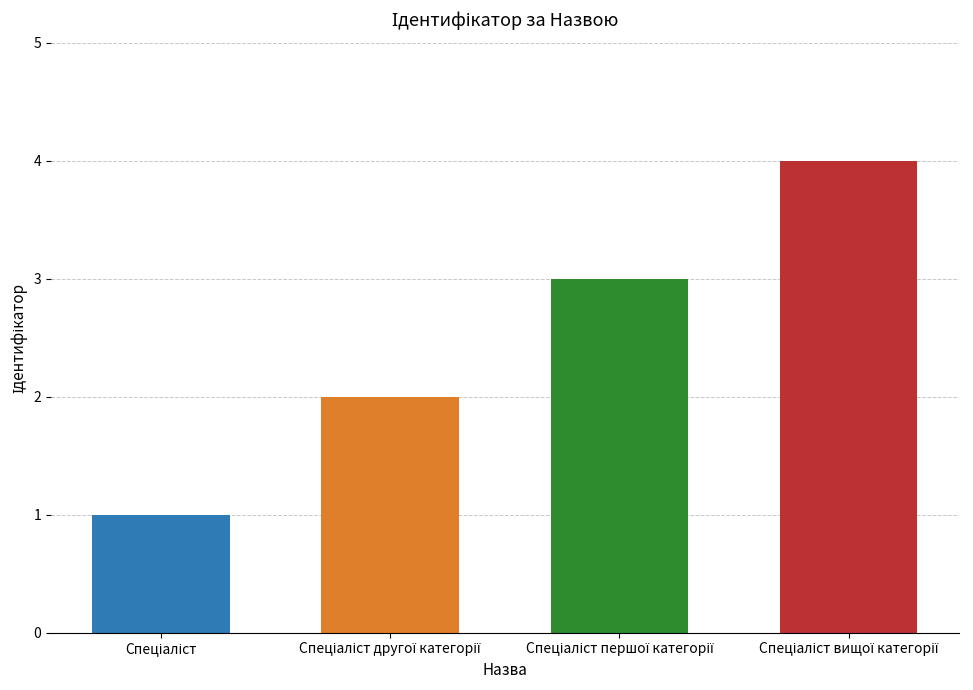

What is the maximum value shown in the chart?

4